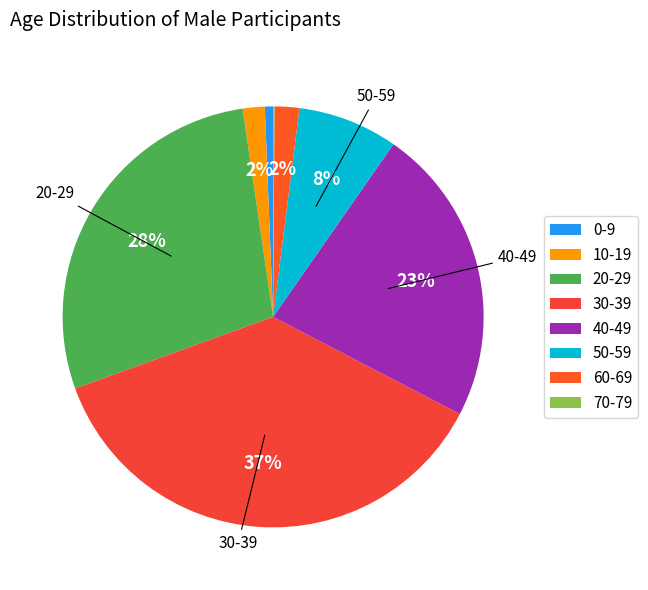

Does any single category account for the majority?

No